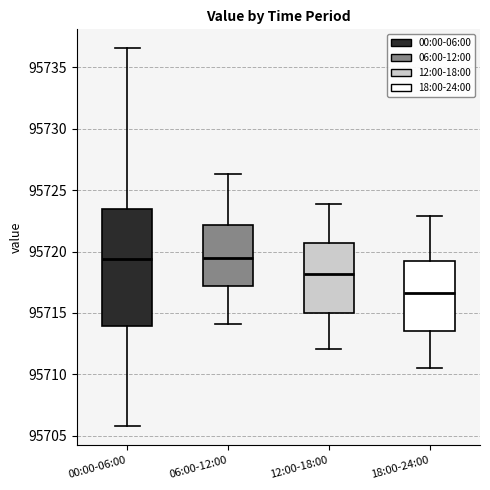

Which box is the tallest, from its lower edge to its upper edge?

00:00-06:00